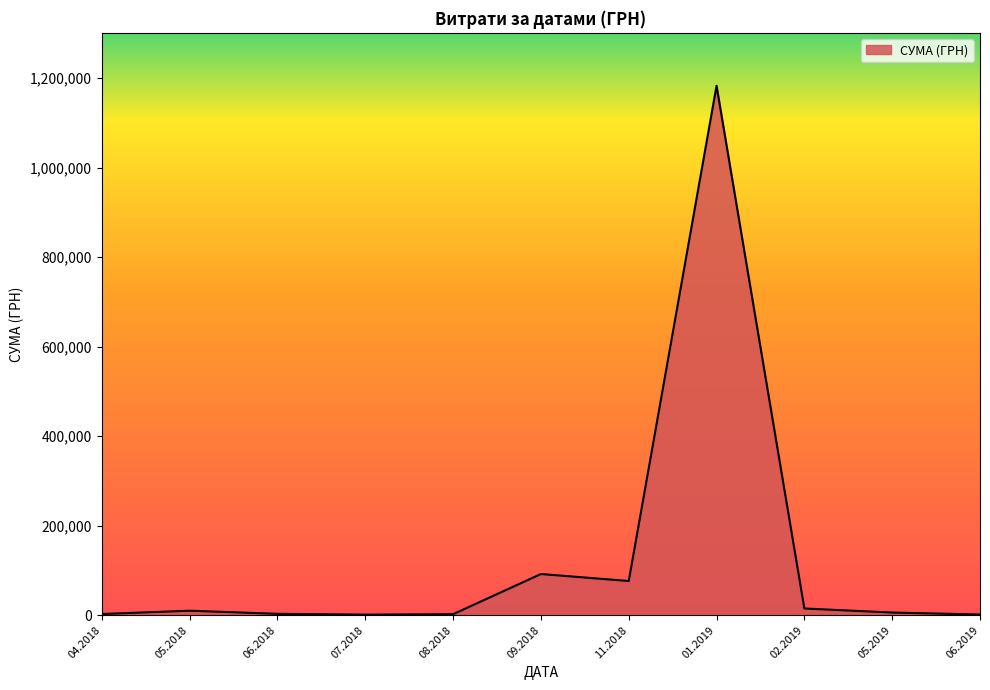

What is the difference between the maximum and minimum values?

1181557.9